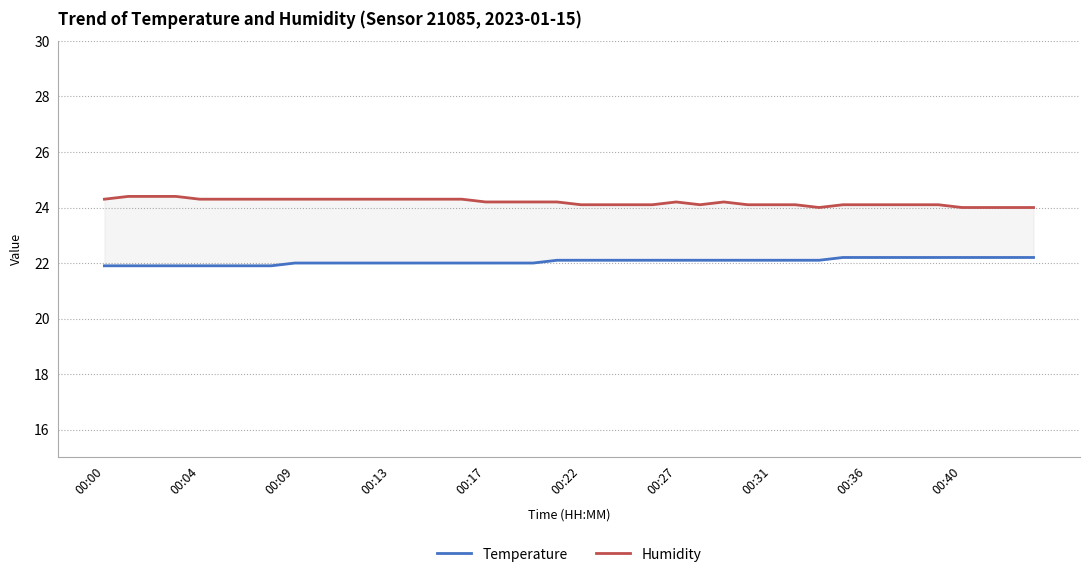

Is this an area chart (filled region under the line)?

No